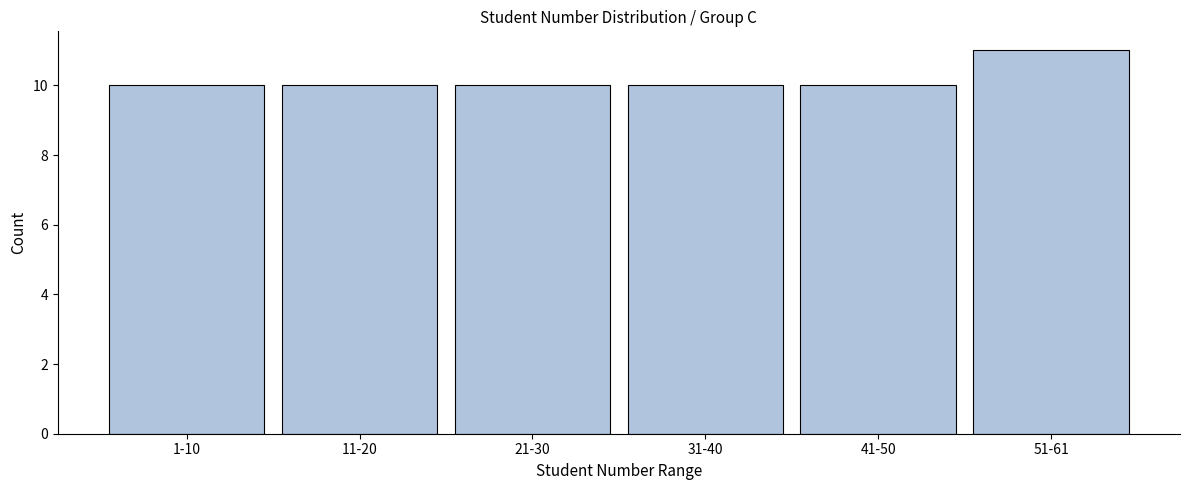

Reading left to right, transcribe all the data shown in this chart.

10	10	10	10	10	11